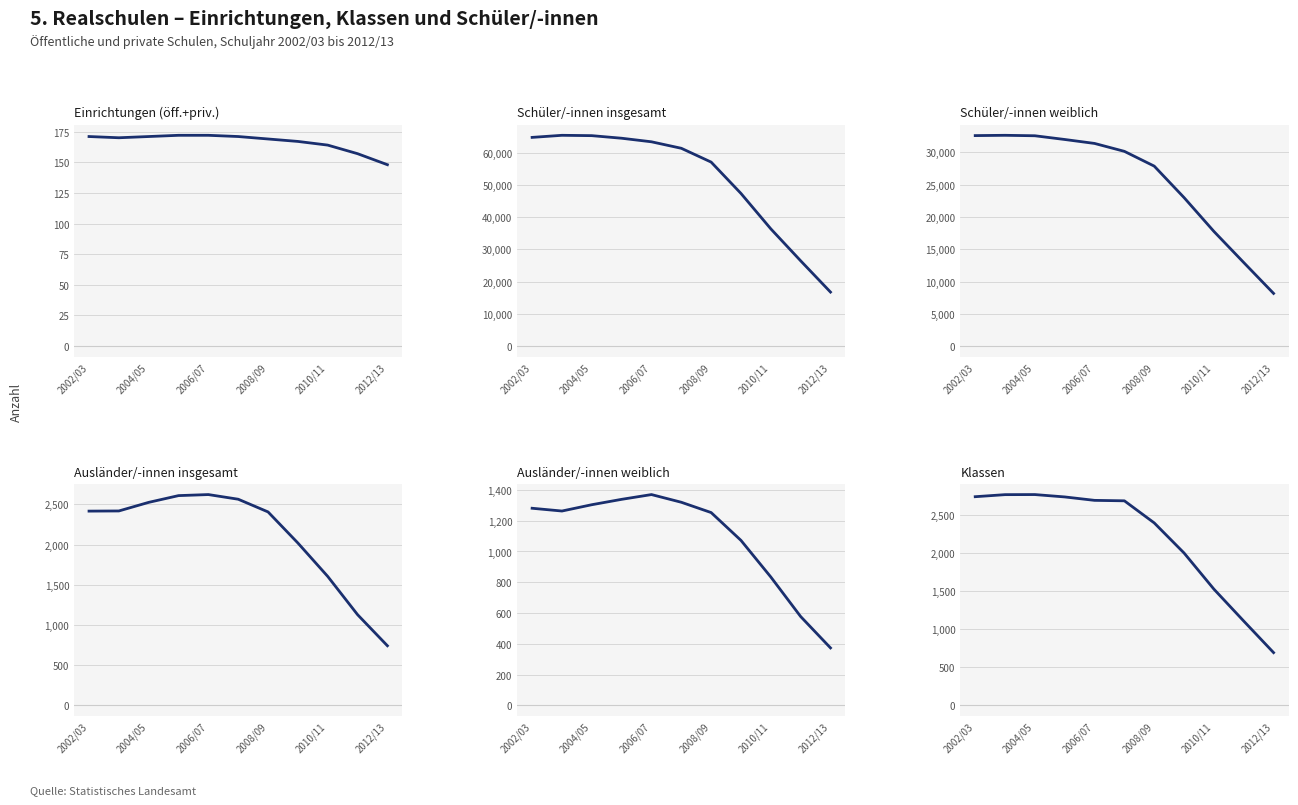

How many categories are shown in the chart?

11